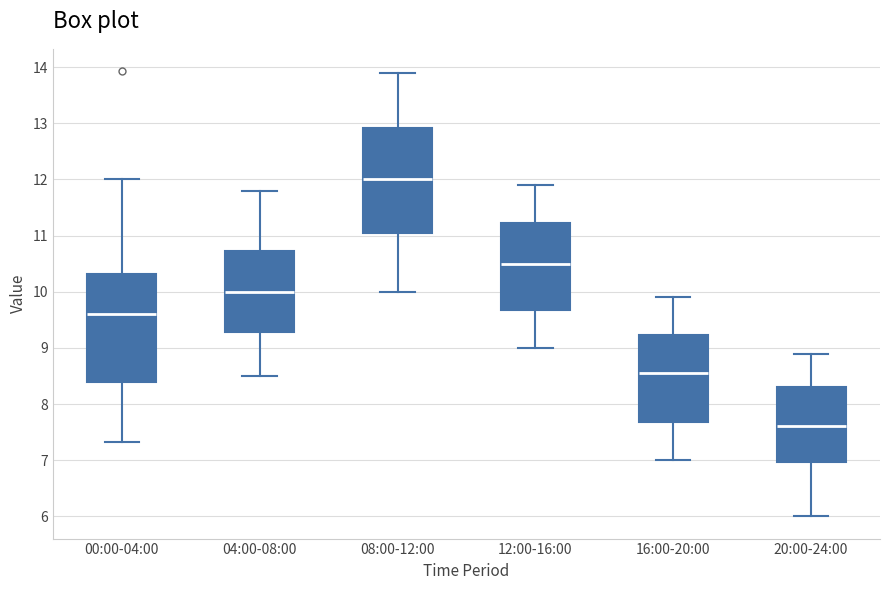

Where is the lower edge of the box for 08:00-12:00 on the y-axis? The values are not printed on the chart, so give them approximately, as read against the axis.

11.1